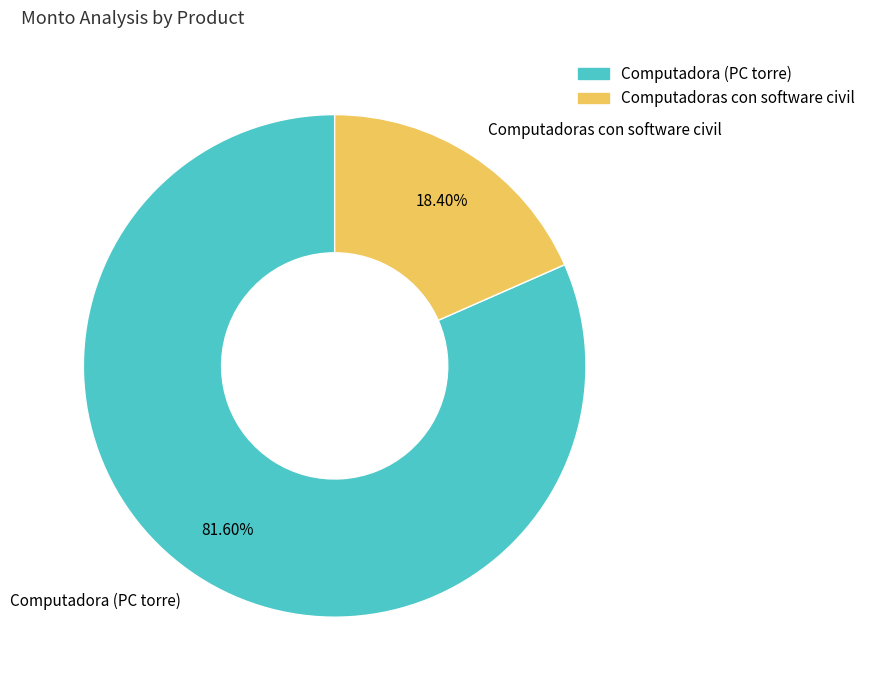

To the nearest percent, what portion does Computadoras con software civil represent?

18%